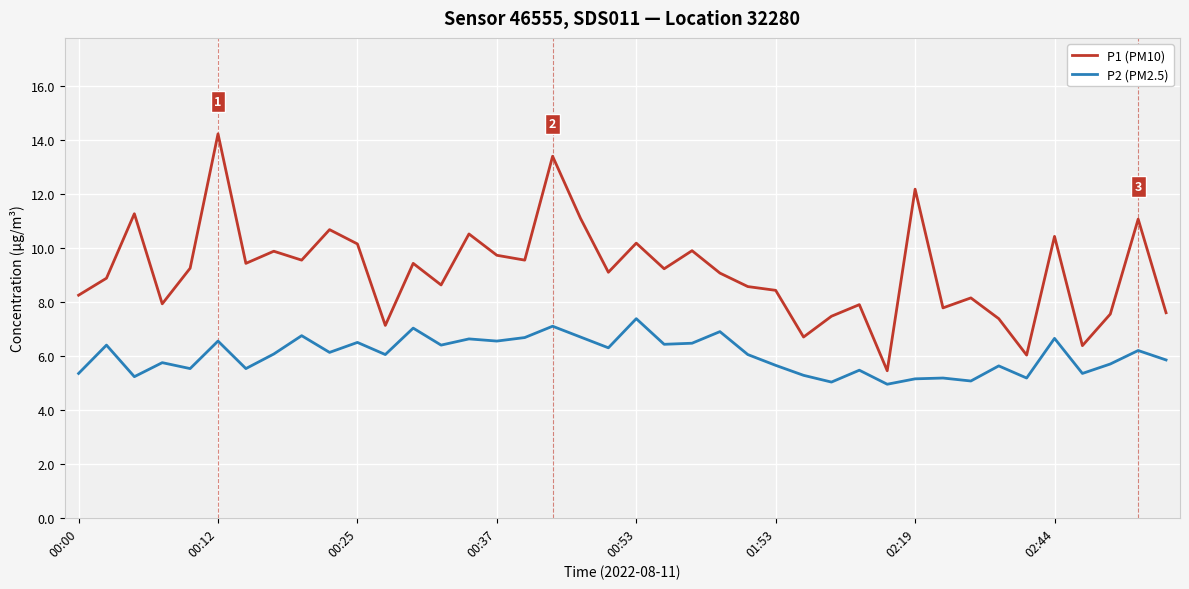

List the series in order of their overall mean, highest first.

P1 (PM10), P2 (PM2.5)